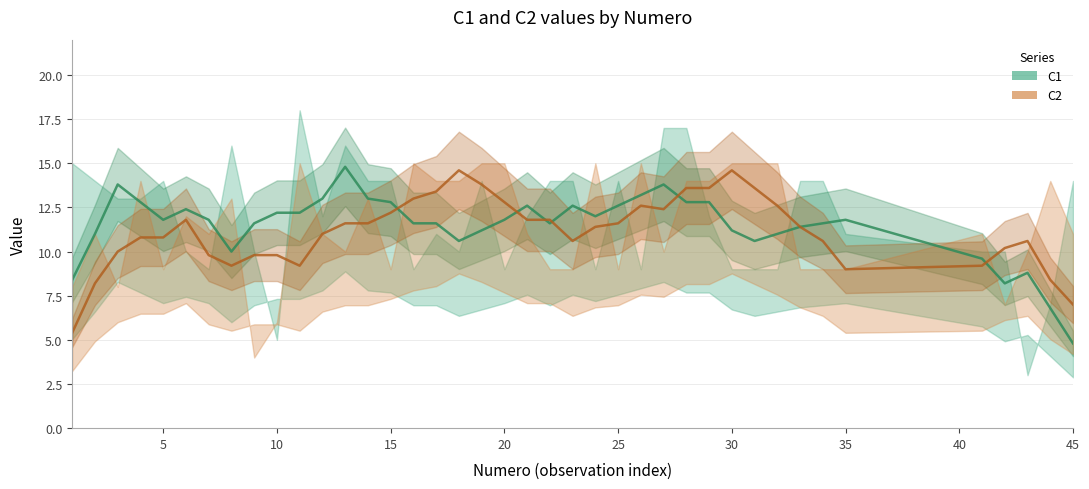

At how many categories does at least one series exceed 14?

14